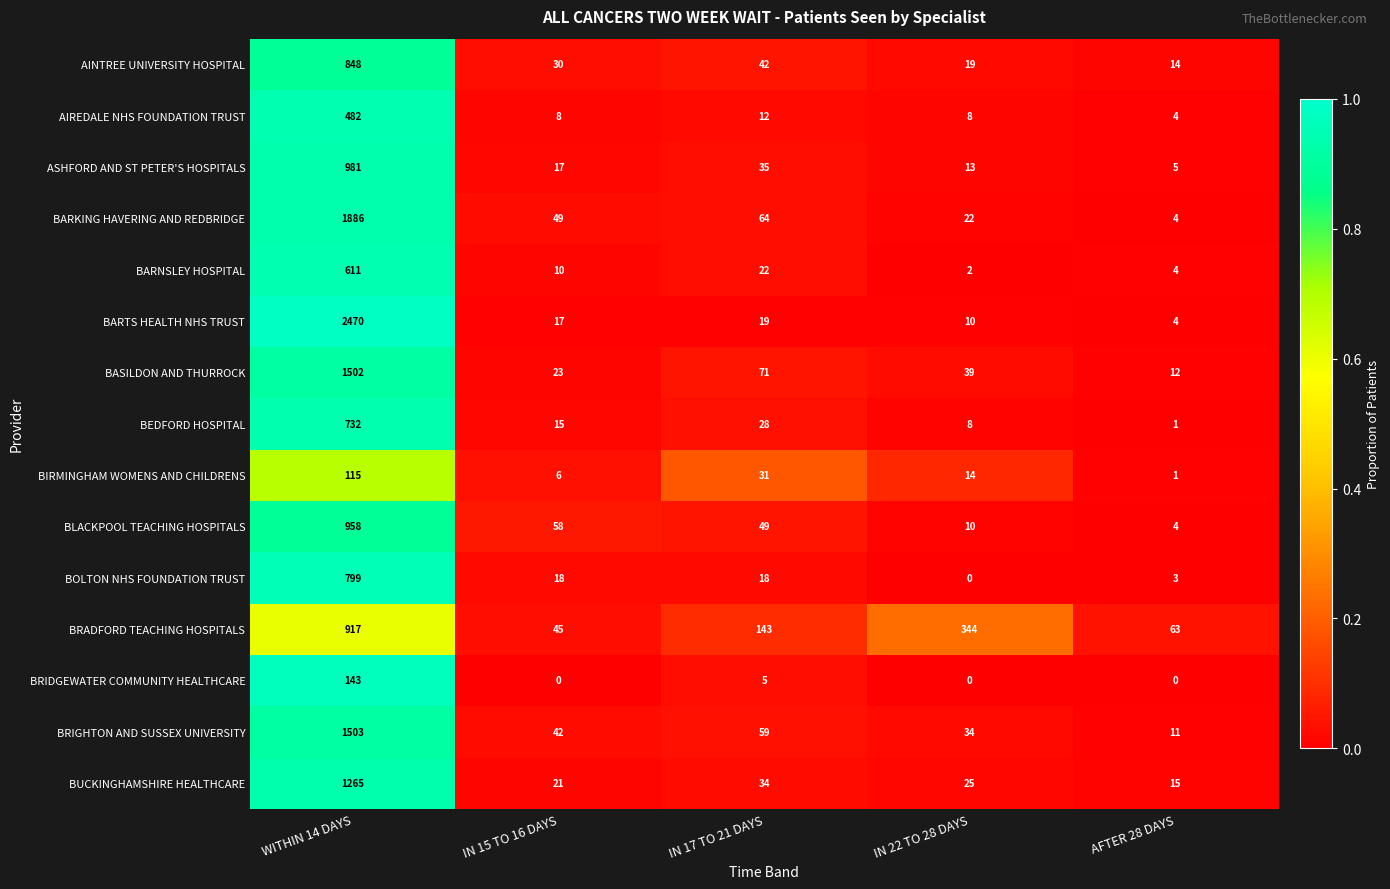

Between IN 17 TO 21 DAYS and IN 22 TO 28 DAYS, which series saw the biggest shift?

BRADFORD TEACHING HOSPITALS